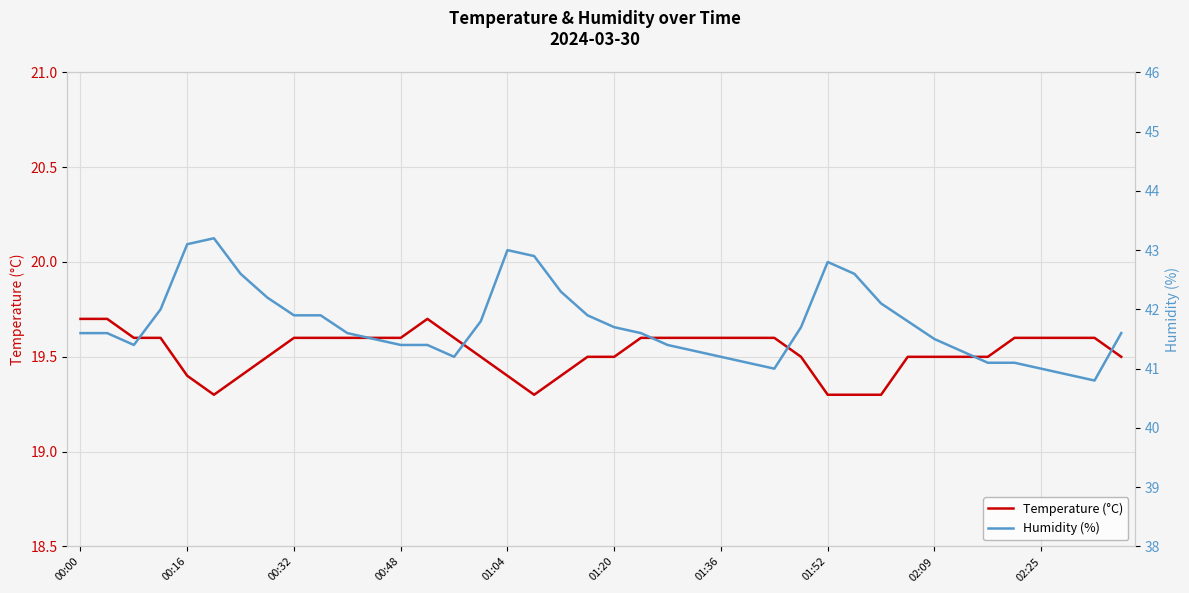

What is the sum of all Temperature (°C) values?

781.0